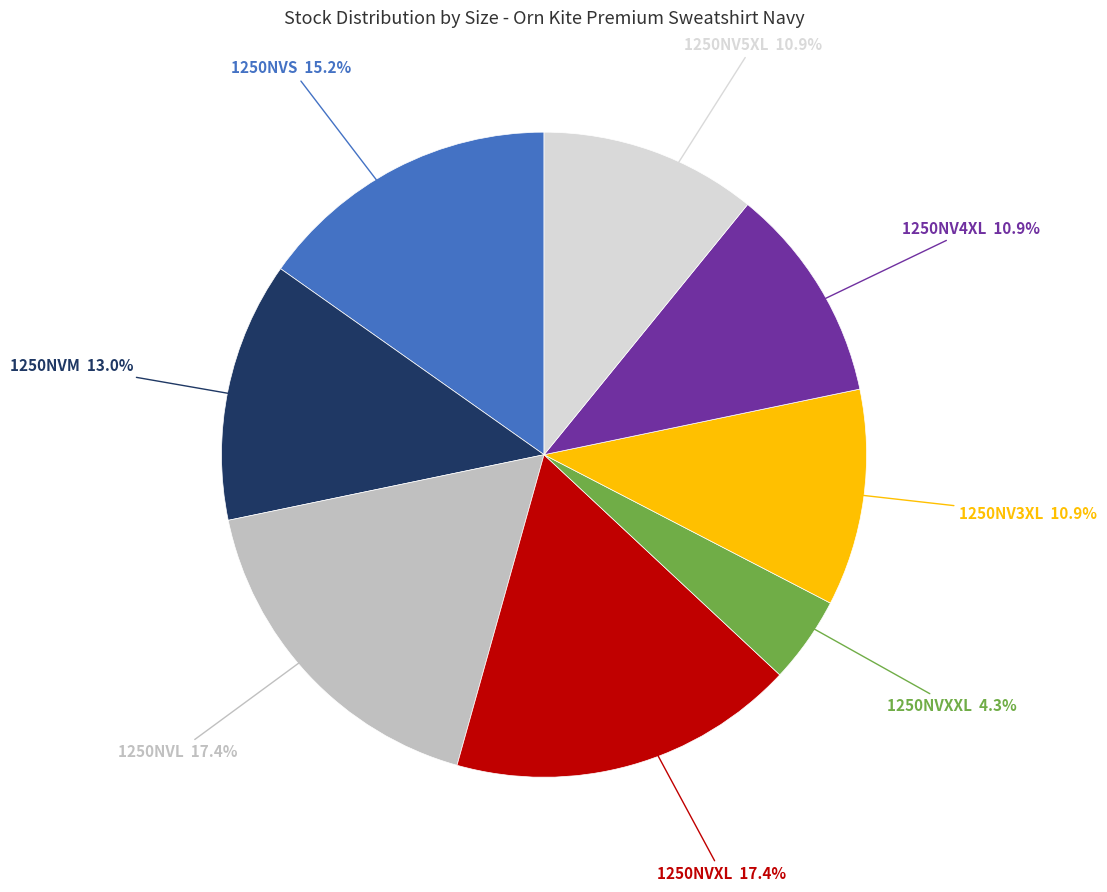

Is there a majority slice in this chart?

No